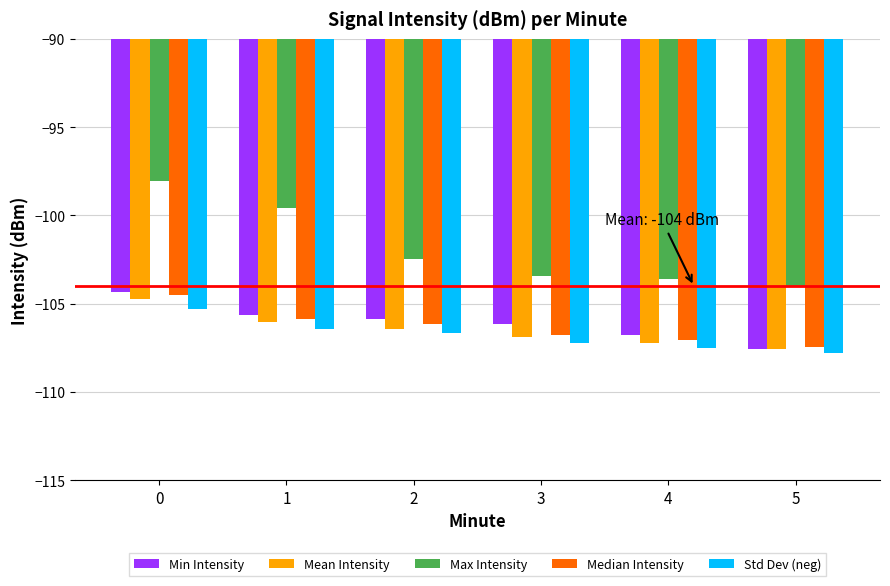

What is the difference between the highest and lowest values at 0?

7.2